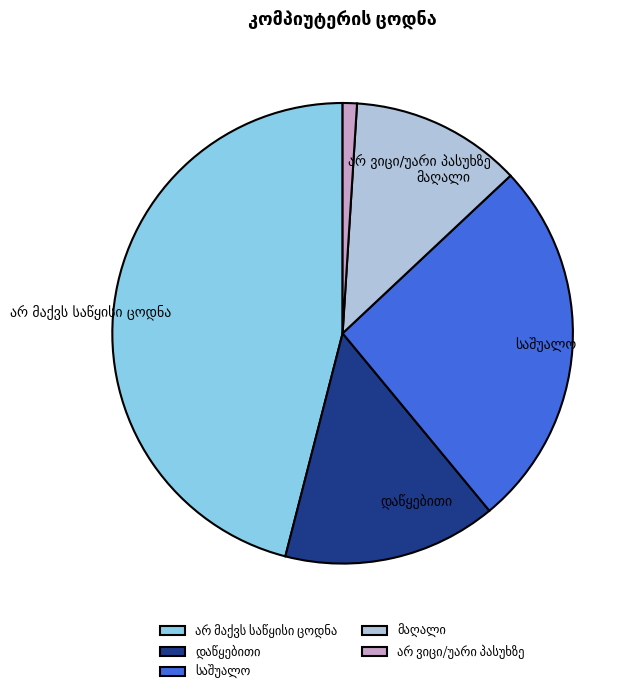

Is there a majority slice in this chart?

No